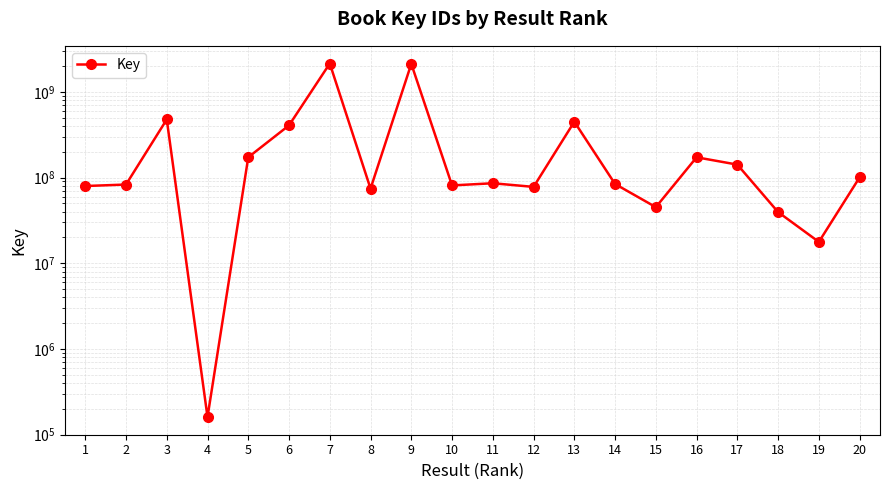

Where is the first local minimum?

4